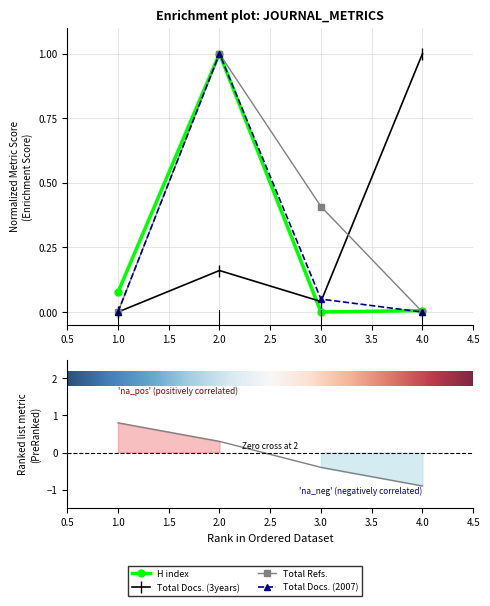

What is the difference between the maximum and minimum values in the H index series?

1.0